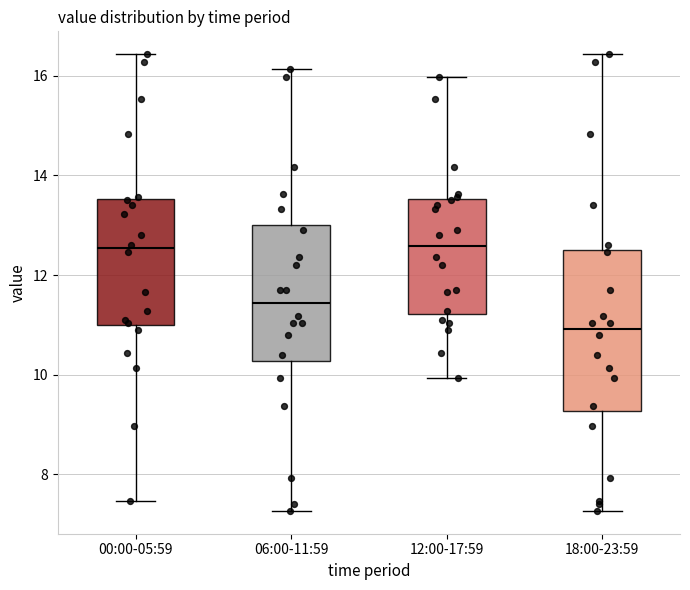

Reading left to right, read every box against the y-axis: the position of its median line, the range the box covers, and the ends of its whiskers. The values are not printed on the chart, so give them approximately, as read against the axis.

00:00-05:59: median 12.6, box 11.0 to 13.6, whiskers 7.4 to 16.4
06:00-11:59: median 11.4, box 10.2 to 13.0, whiskers 7.2 to 16.2
12:00-17:59: median 12.6, box 11.2 to 13.6, whiskers 10.0 to 16.0
18:00-23:59: median 11.0, box 9.2 to 12.6, whiskers 7.2 to 16.4